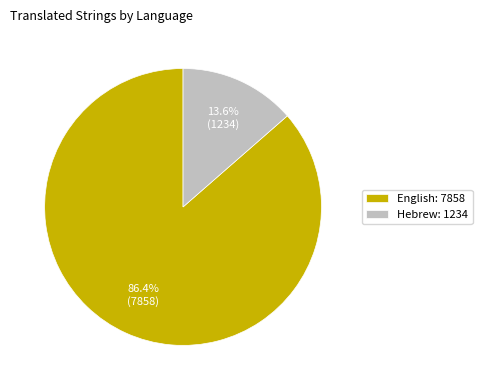

Between English and Hebrew, which is larger?

English